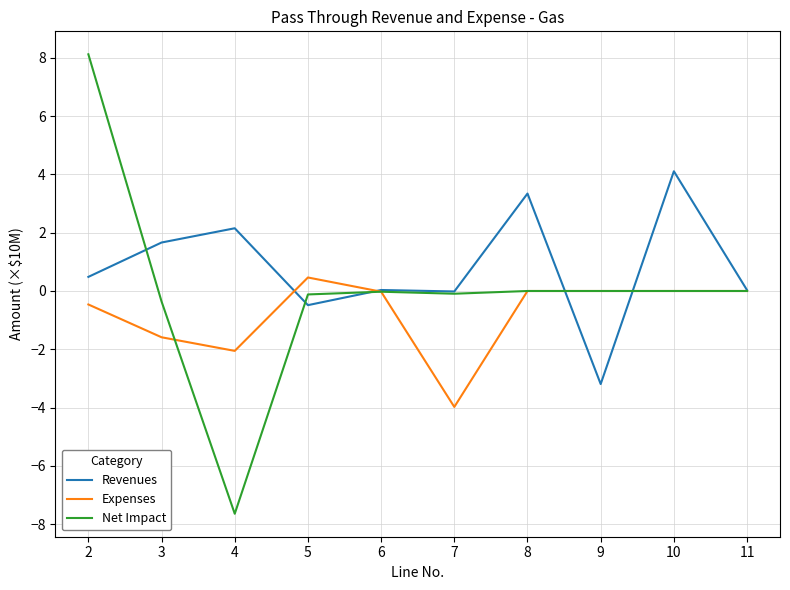

At which label does Revenues first exceed 0?

2